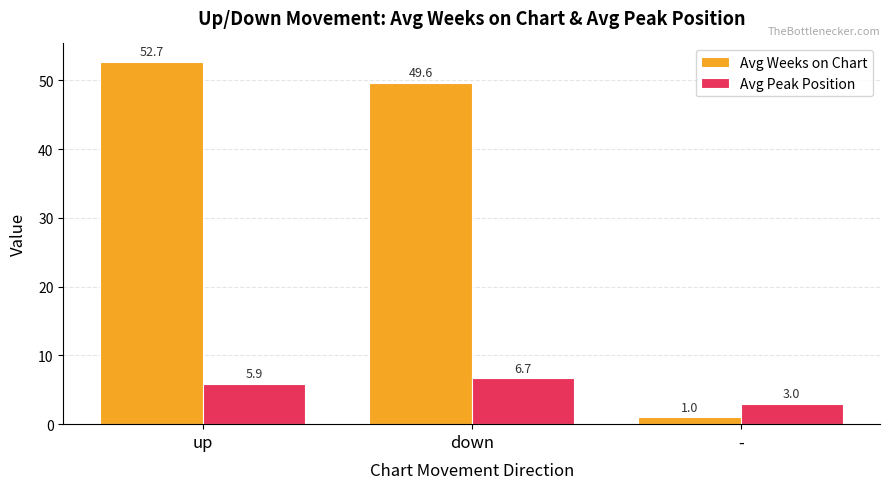

Rank the series by their average value, from lowest to highest.

Avg Peak Position, Avg Weeks on Chart